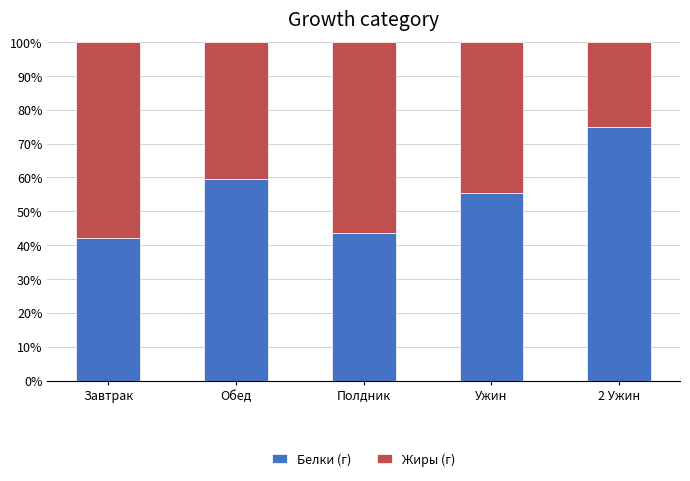

Reading left to right, what are the values for Белки (г)?

Завтрак=42.2	Обед=59.6	Полдник=43.7	Ужин=55.5	2 Ужин=75.0